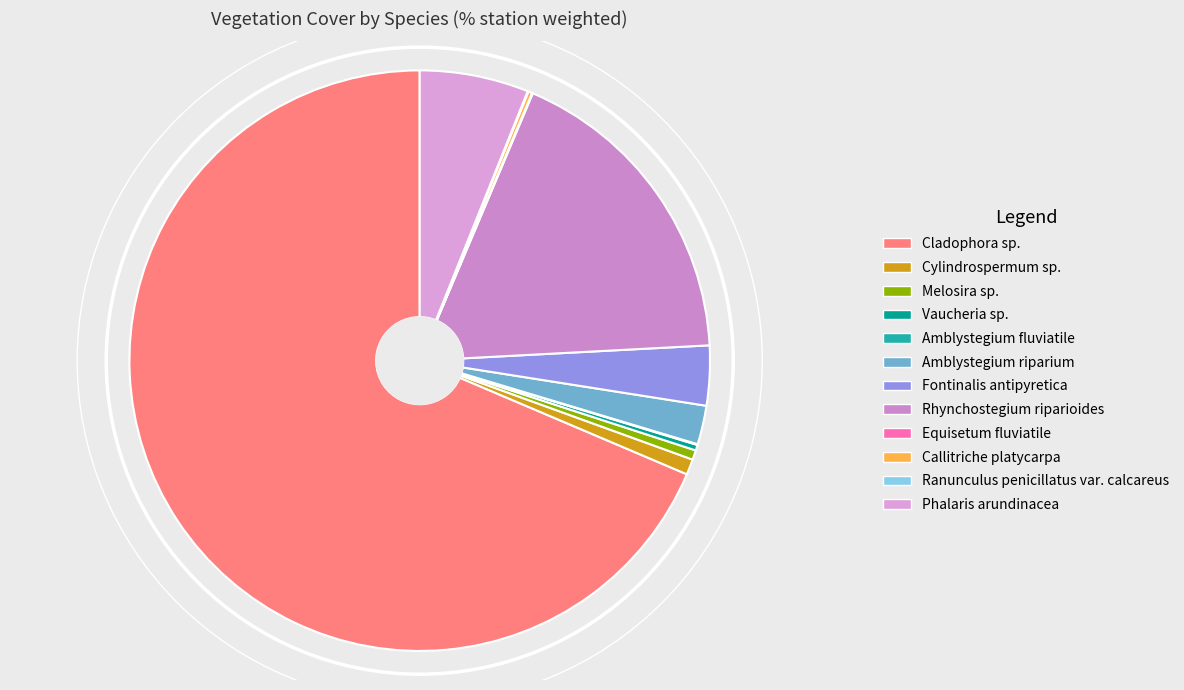

To the nearest percent, what is the average slice percentage?

8%